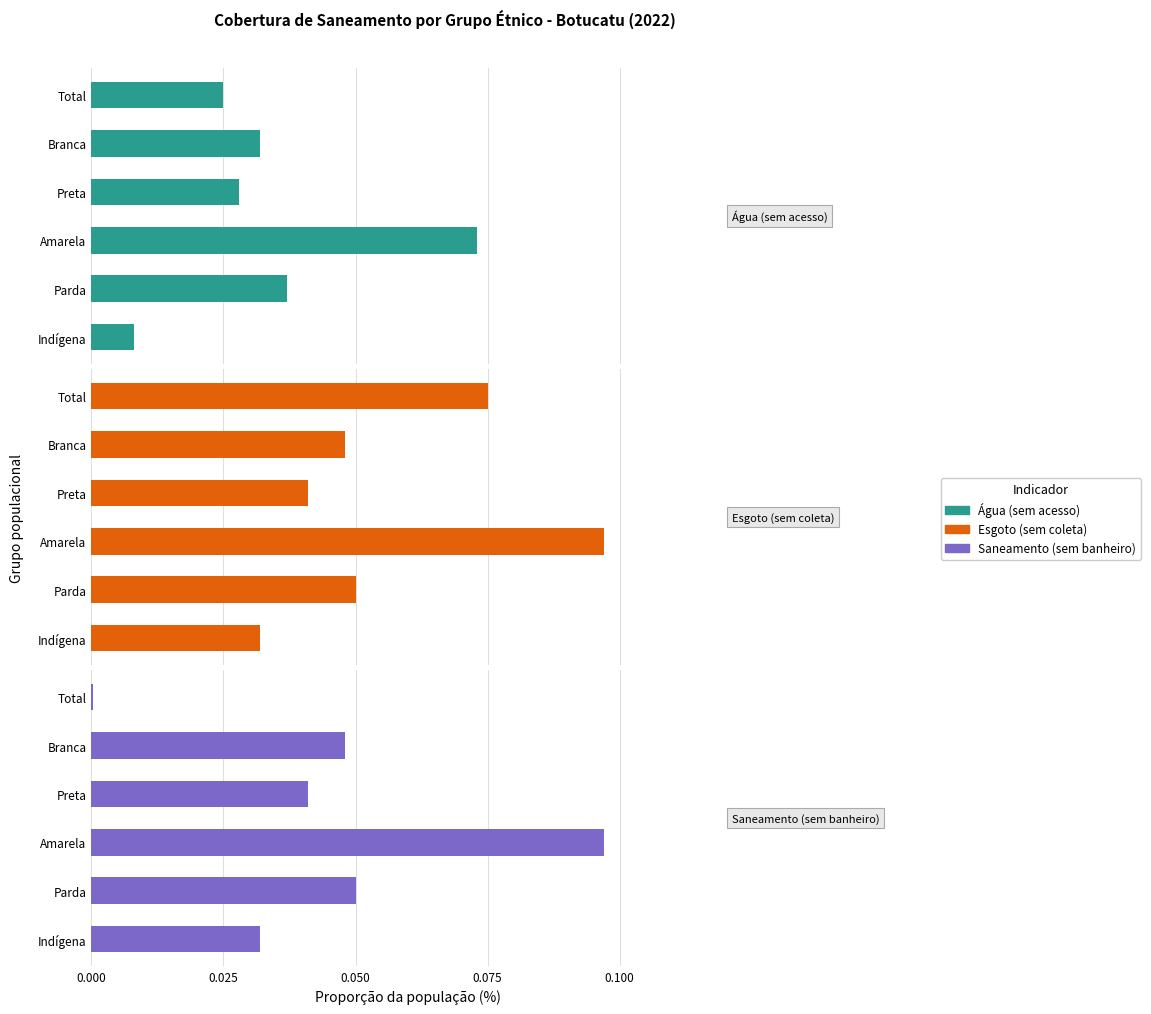

Count the number of categories in the chart.

6